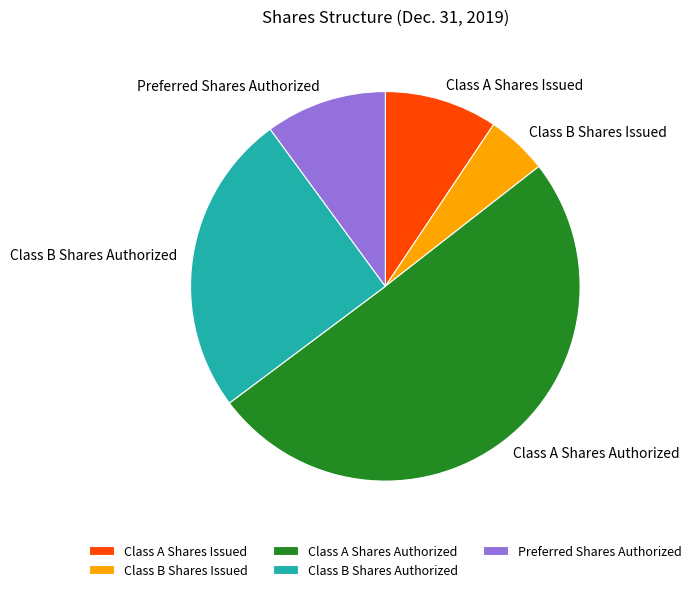

Which slice is the smallest?

Class B Shares Issued